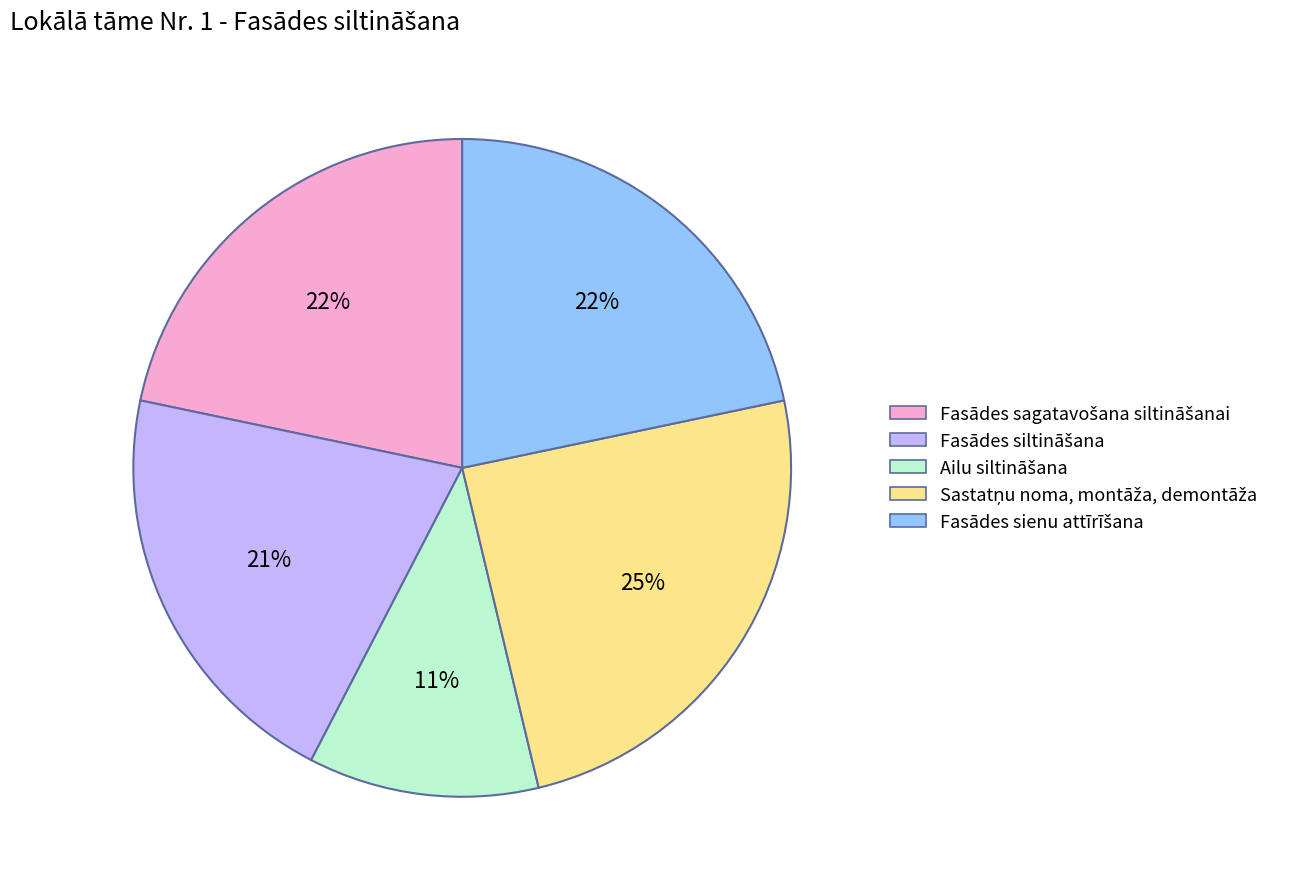

To the nearest percent, what is the average slice percentage?

20%